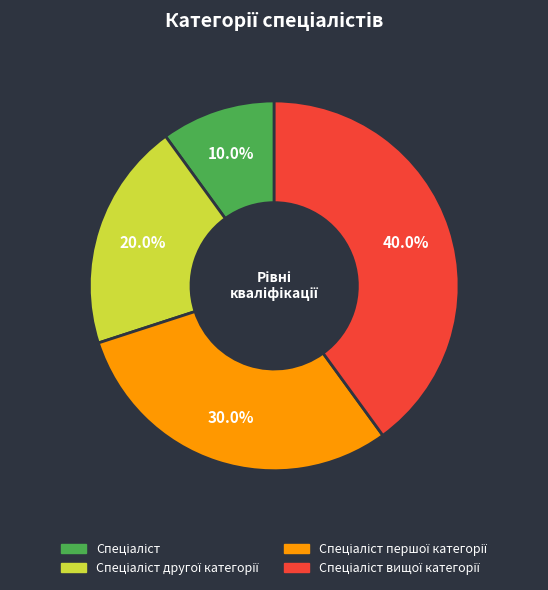

How many segments does this pie chart have?

4